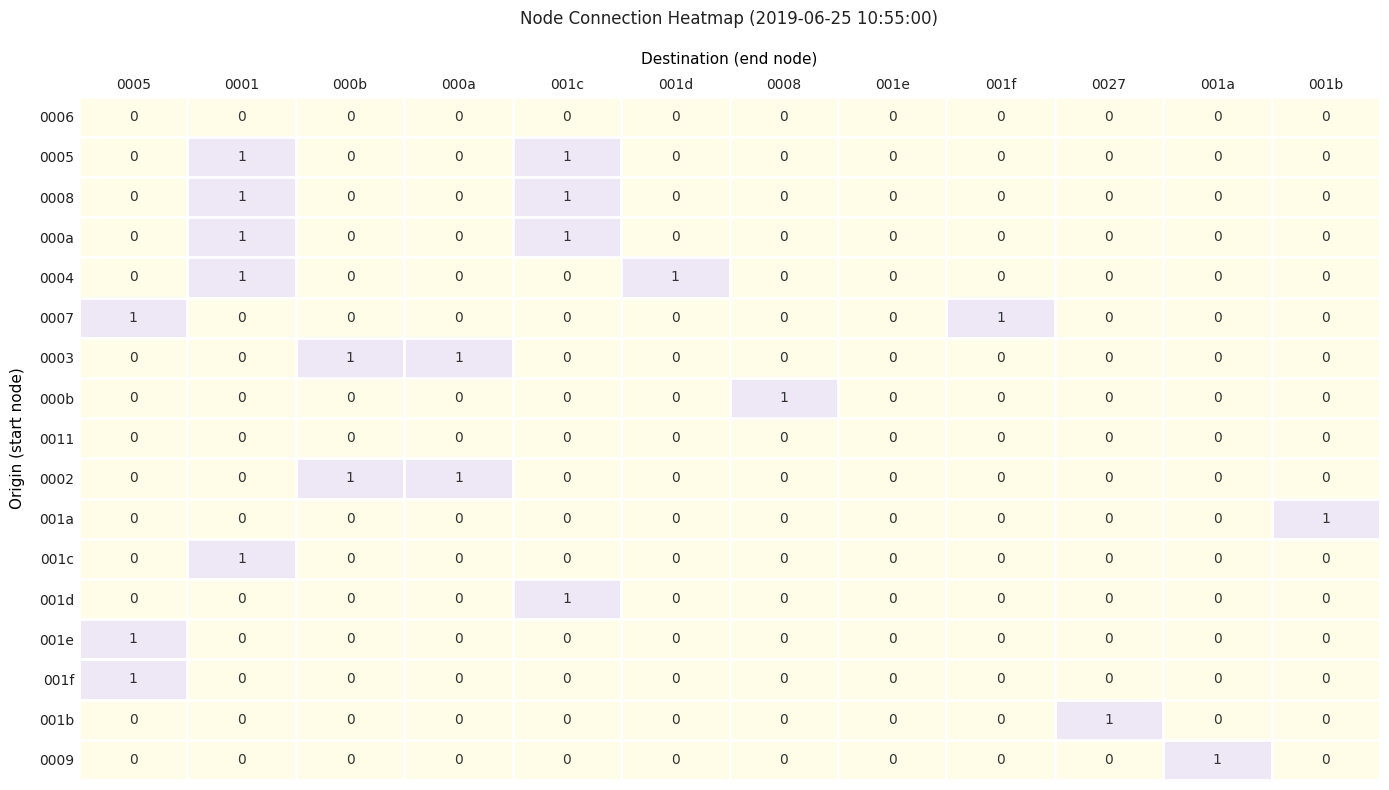

Is it true that 001e equals 0 at 001f?

True